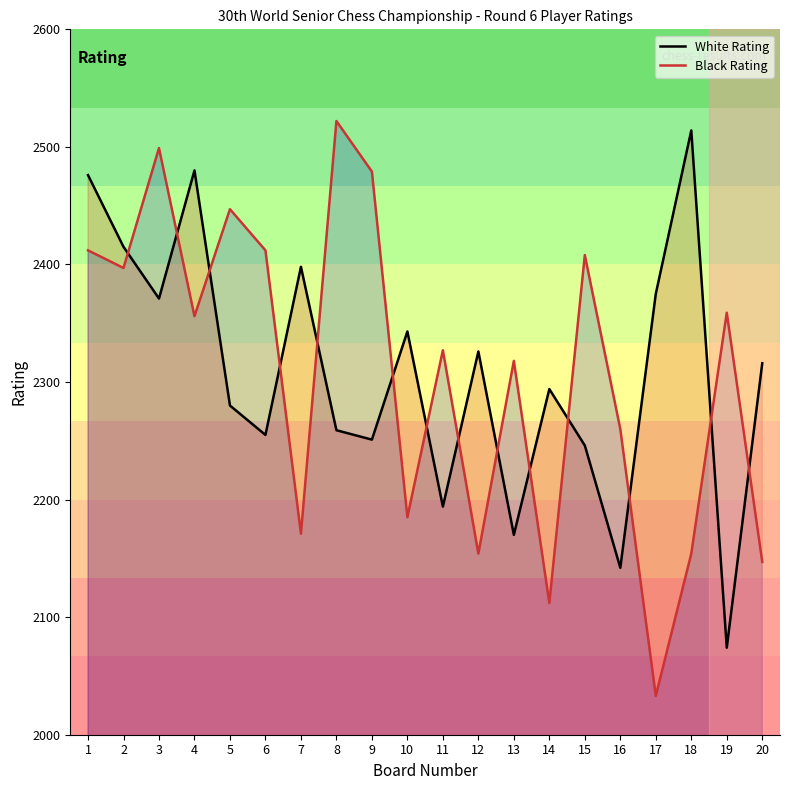

After their last crossing, which series has the higher values: White Rating or Black Rating?

White Rating